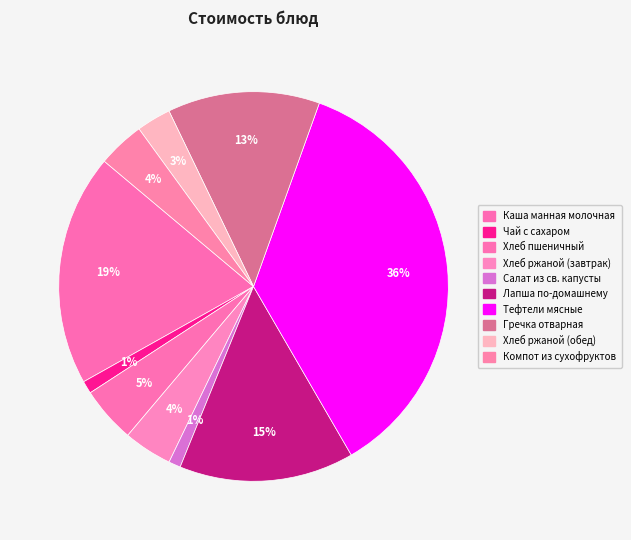

Rank the categories by value from lowest to highest.

Салат из св. капусты, Чай с сахаром, Хлеб ржаной (обед), Компот из сухофруктов, Хлеб ржаной (завтрак), Хлеб пшеничный, Гречка отварная, Лапша по-домашнему, Каша манная молочная, Тефтели мясные